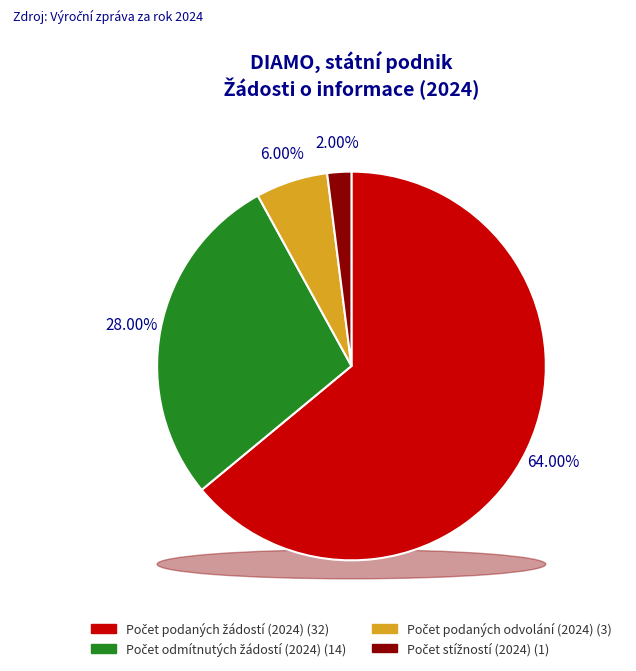

What percentage is the Počet podaných odvolání (2024) slice, to the nearest percent?

6%